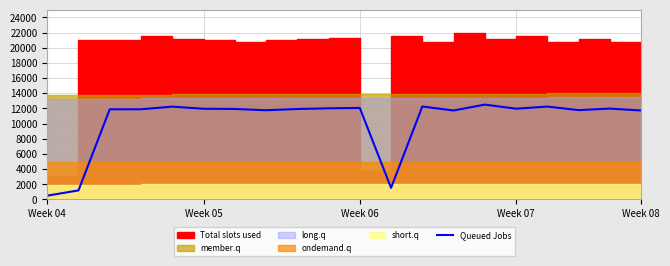

How many data points does each series have?

20